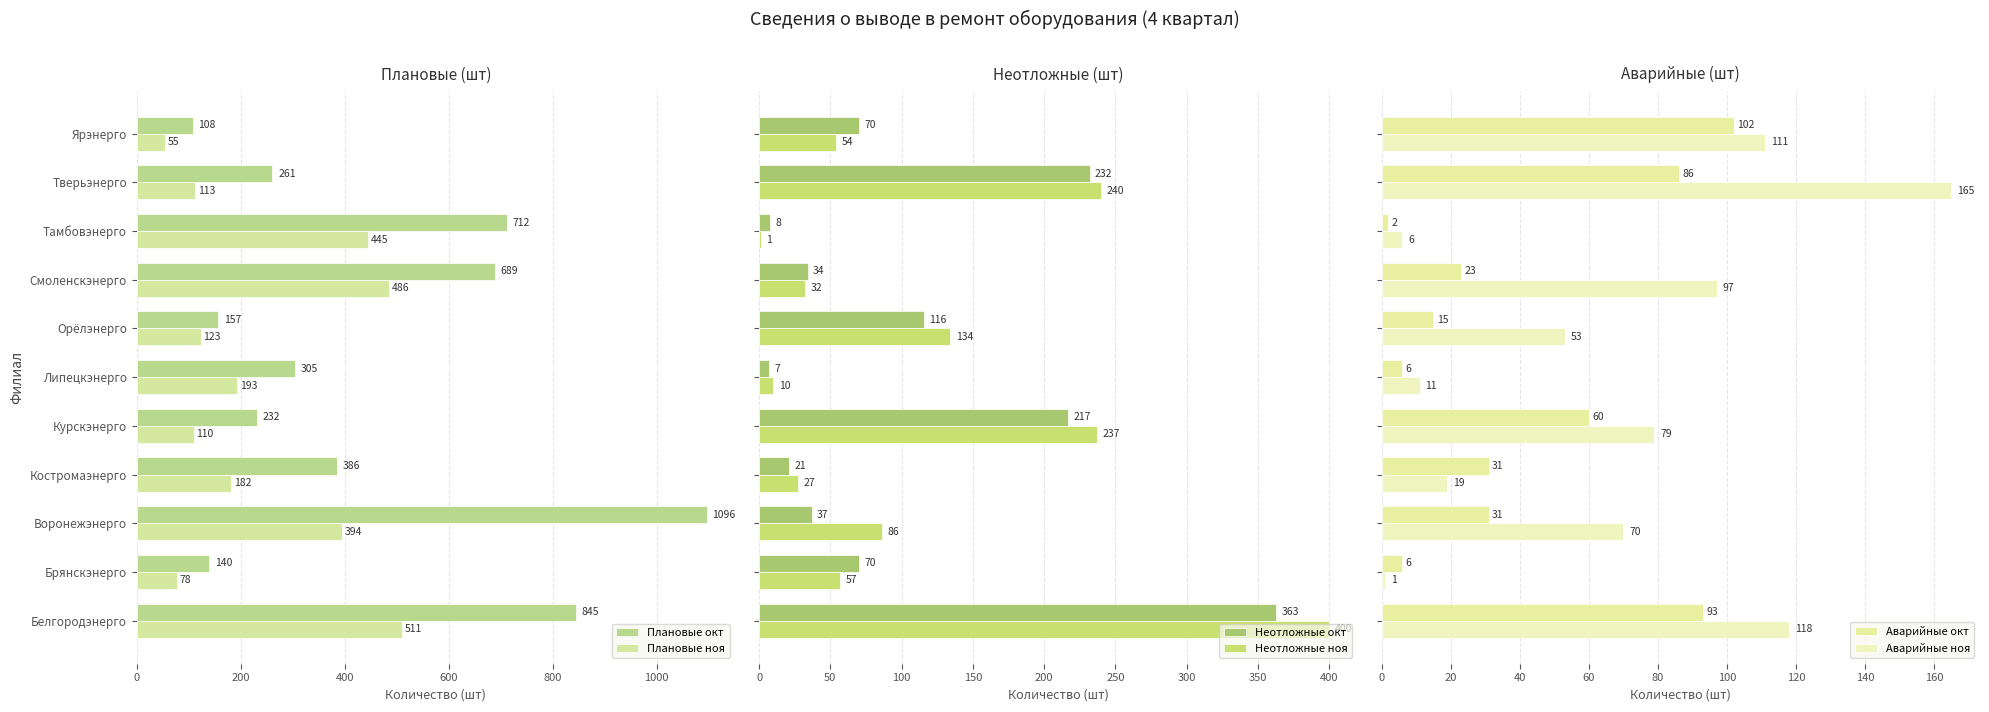

What is the sum of all Неотложные ноя values?

1278